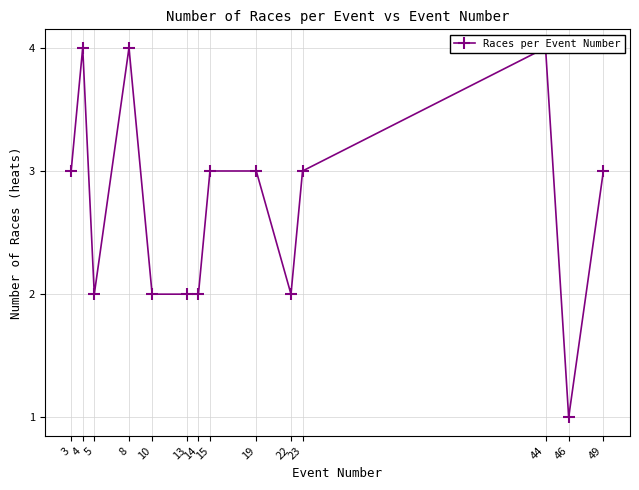

Rank the categories by value from lowest to highest.

46, 5, 10, 13, 14, 22, 3, 15, 19, 23, 49, 4, 8, 44